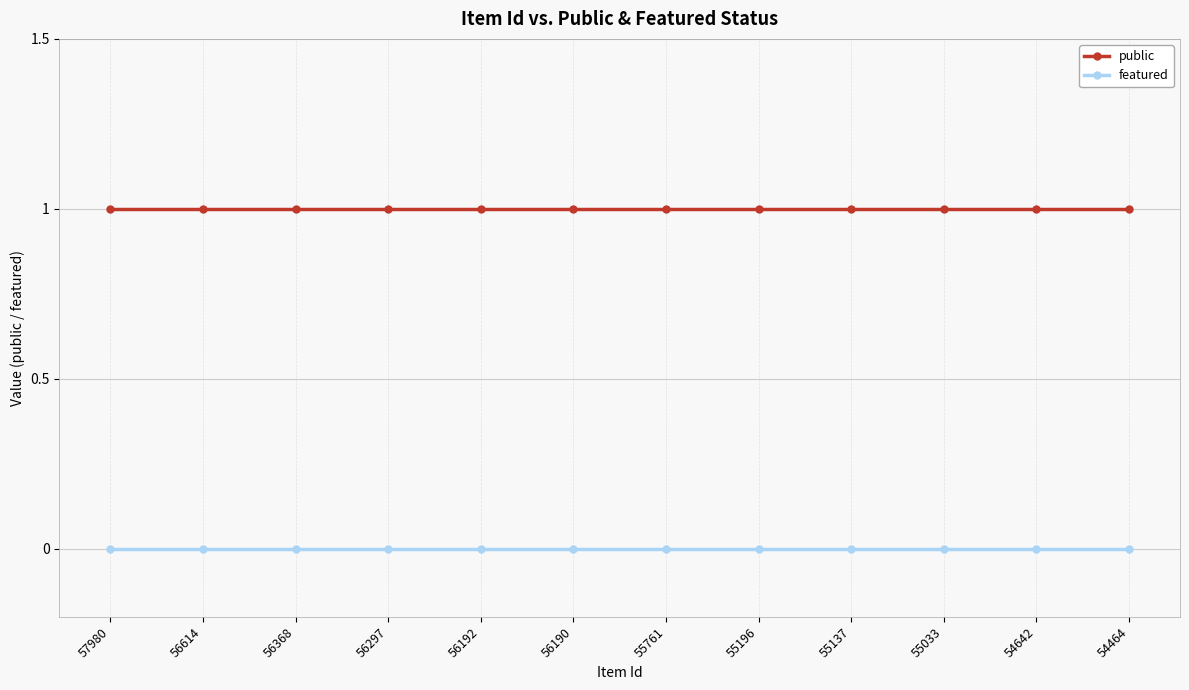

Is this an area chart (filled region under the line)?

No